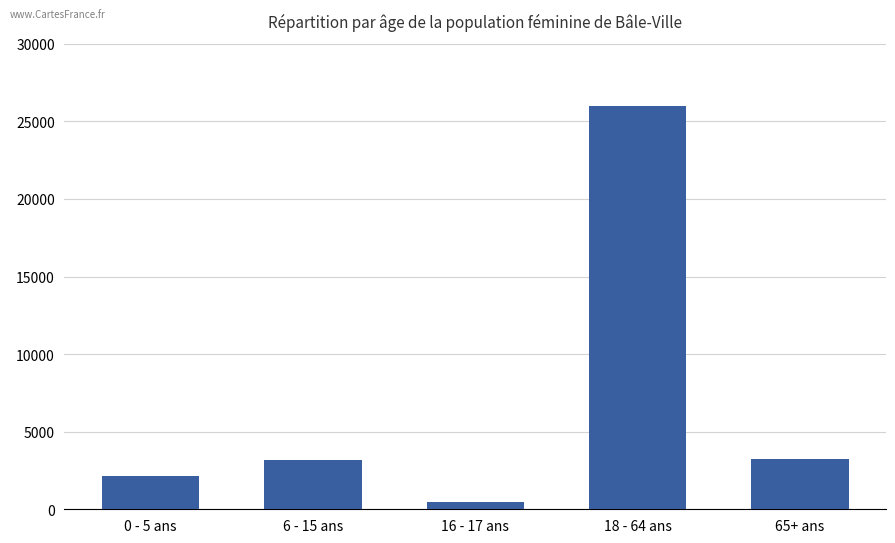

What is the ratio of the value at 0 - 5 ans to the value at 65+ ans?

0.7